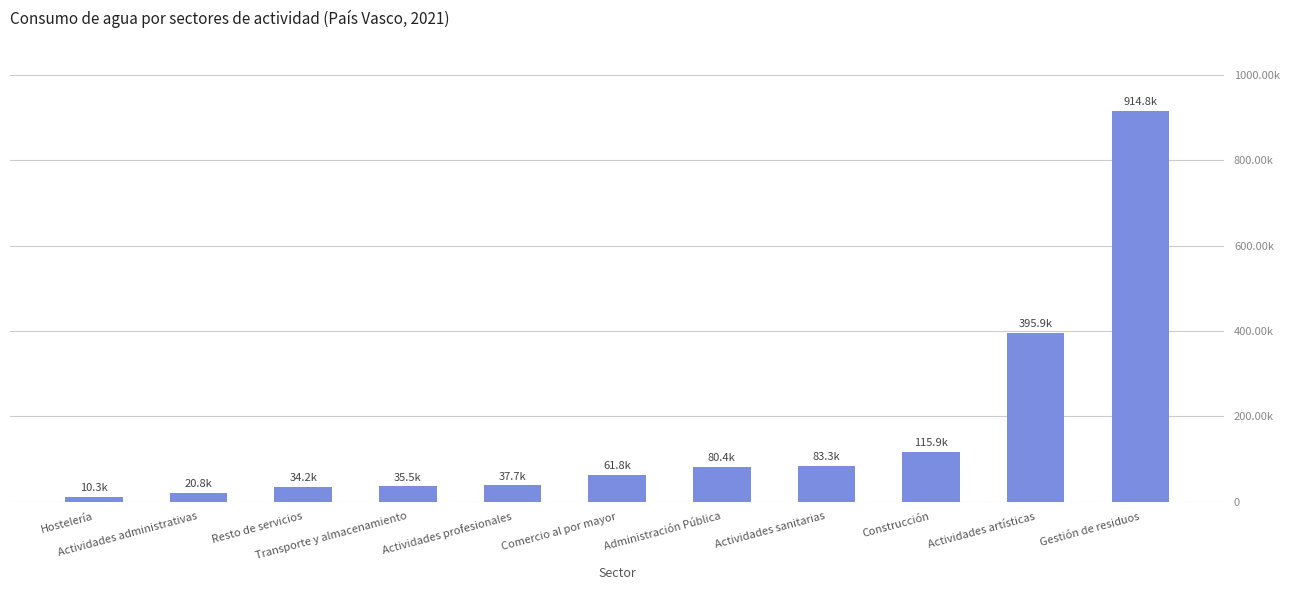

True or false: the data shows 61754.7 at Comercio al por mayor.

True